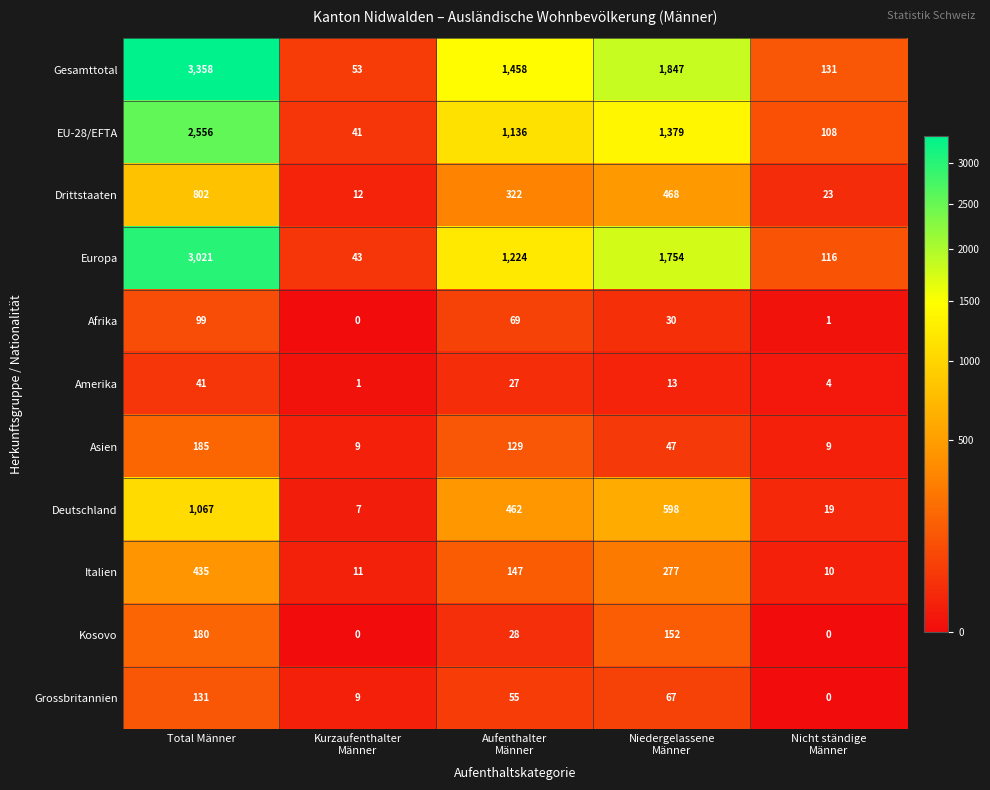

What is the difference between the maximum and minimum values in the Asien series?

176